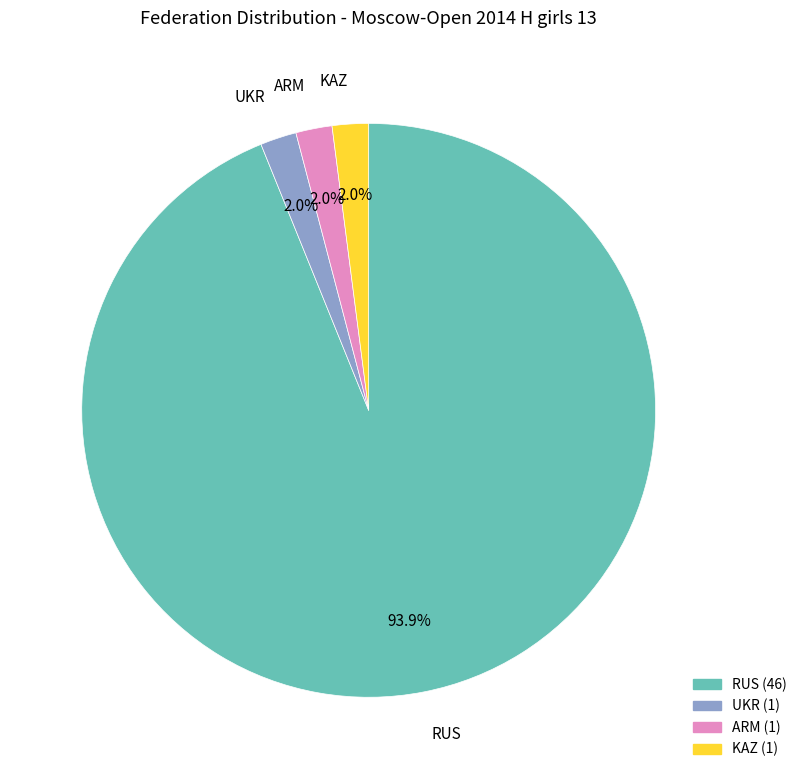

To the nearest percent, what is the difference between the ARM and RUS slice percentages?

92%